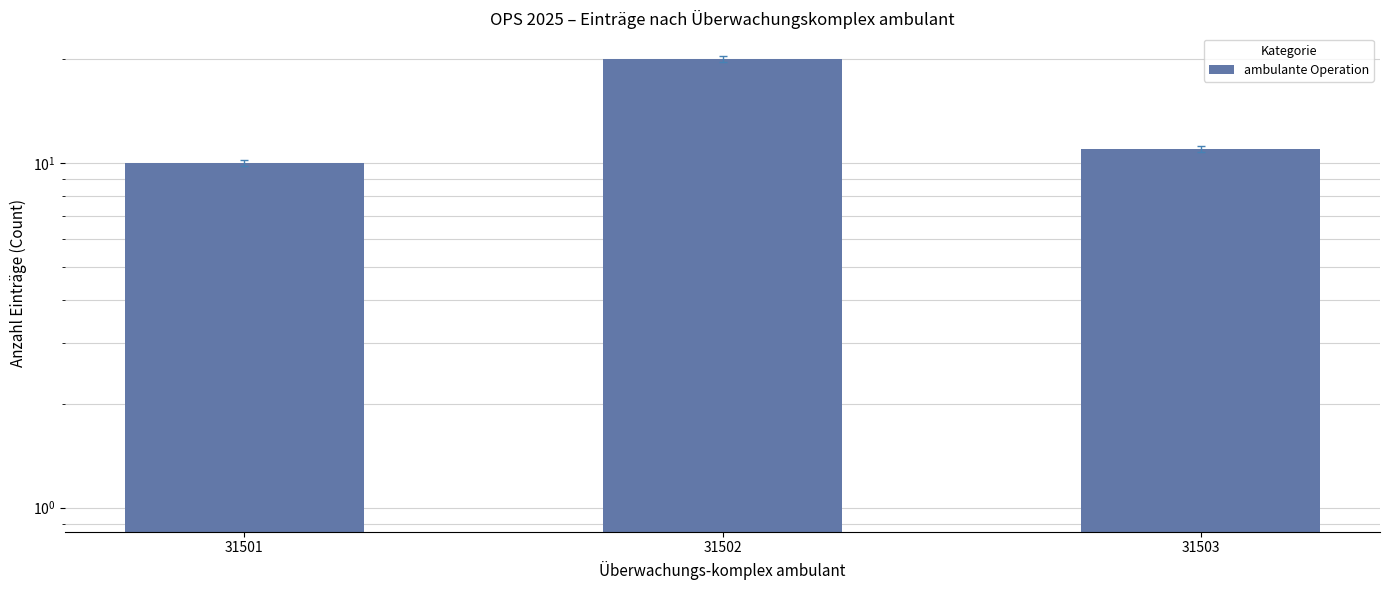

List the labels in order of value, largest first.

31502, 31503, 31501